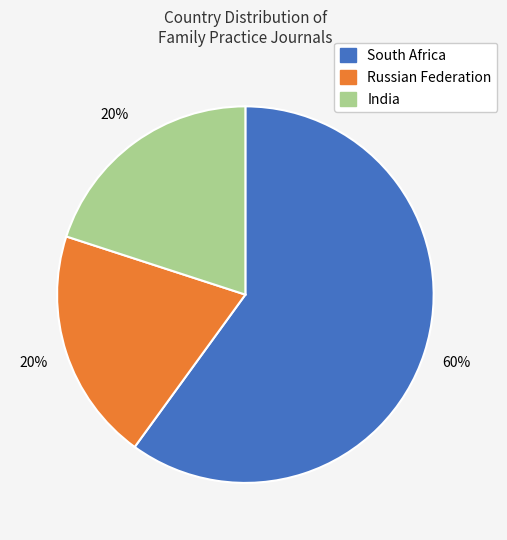

What percentage is the South Africa slice, to the nearest percent?

60%